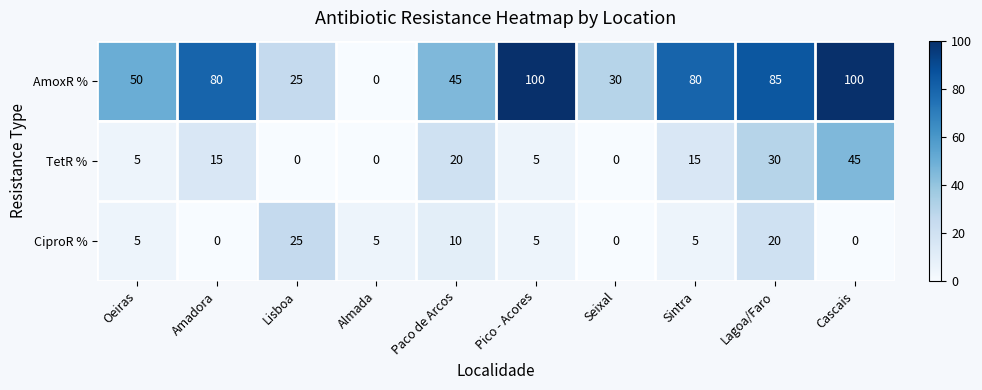

What is the greatest value displayed?

100